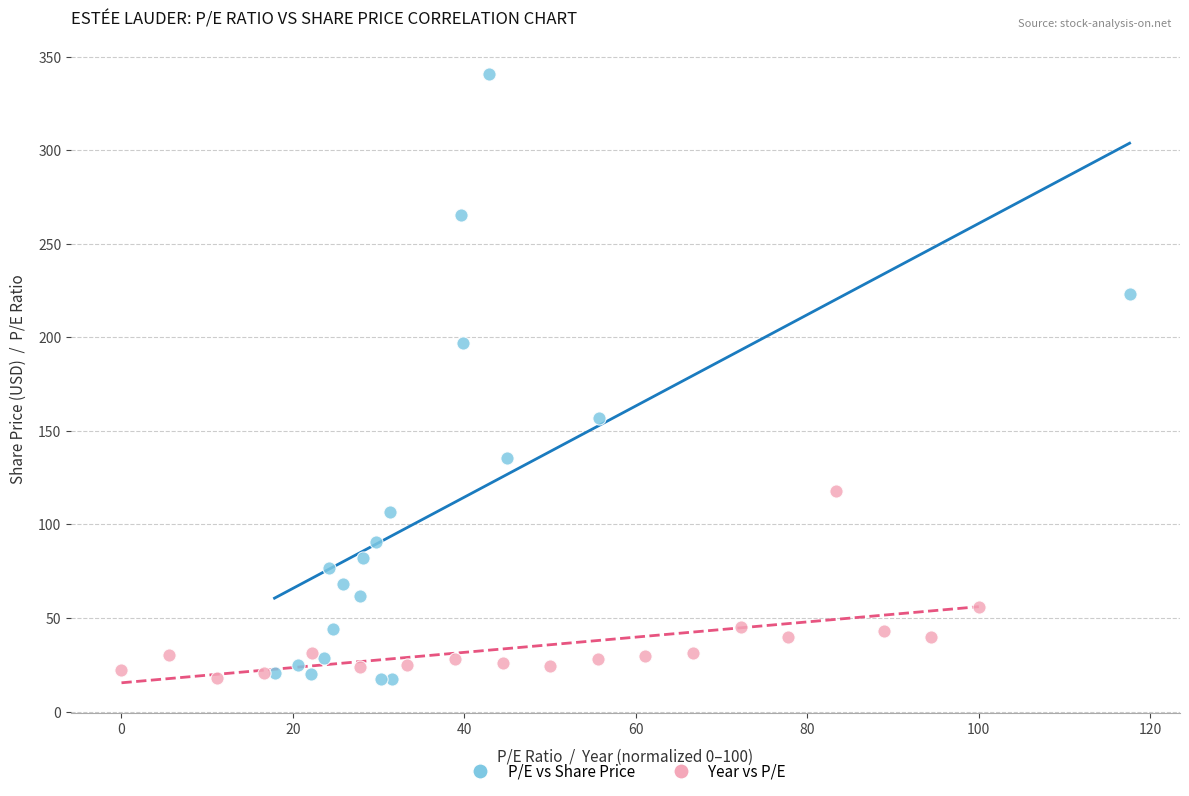

Which series has the widest spread of Y values?

P/E vs Share Price